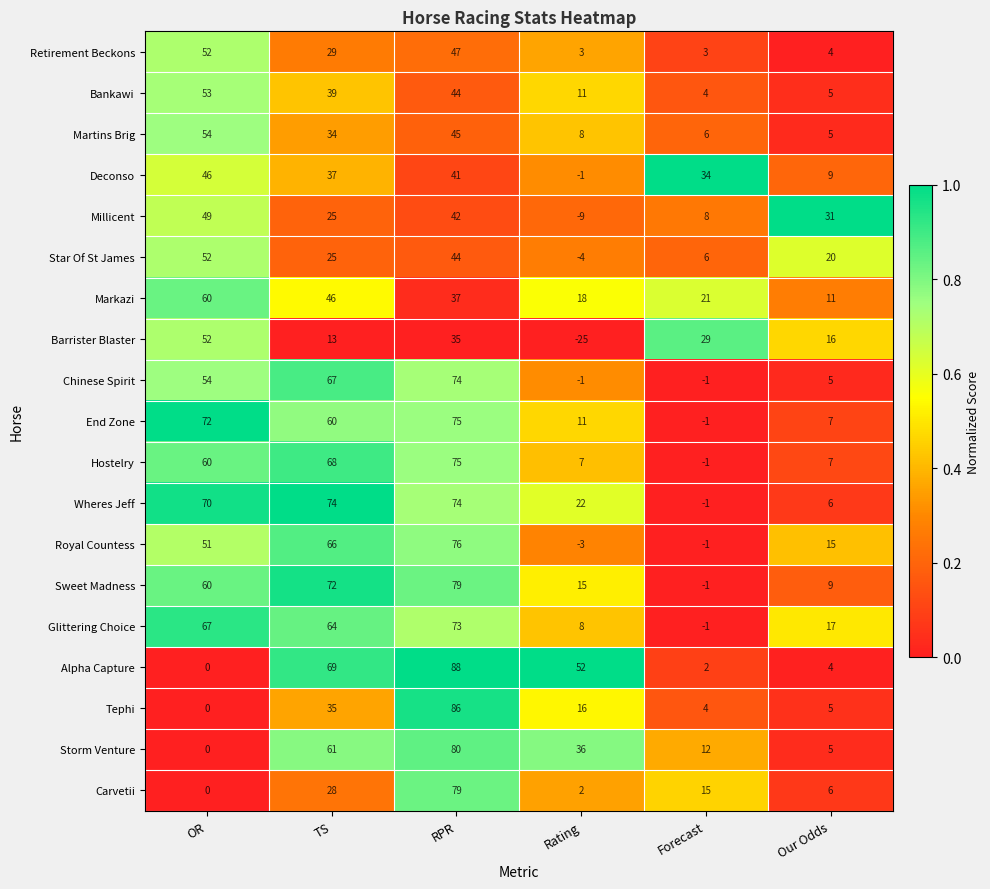

What is the sum of all Sweet Madness values?

234